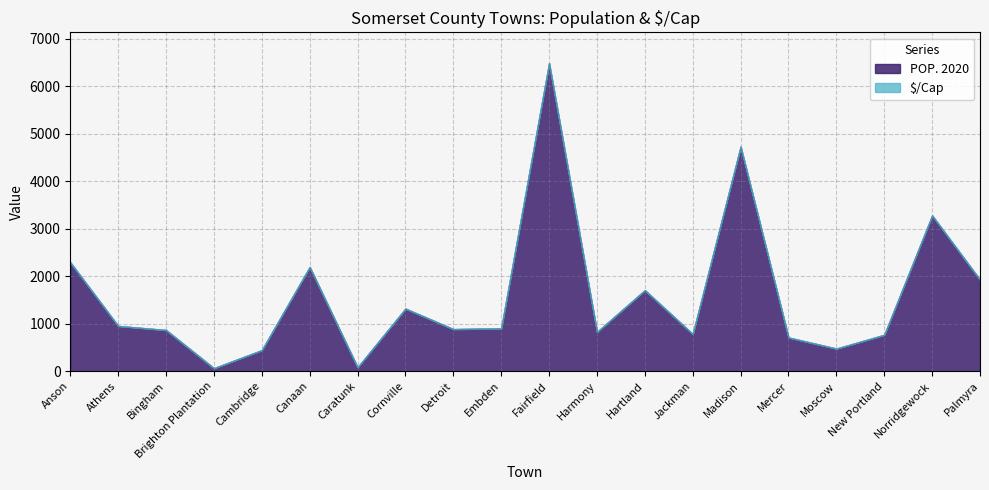

At which label does POP. 2020 reach its peak?

Fairfield